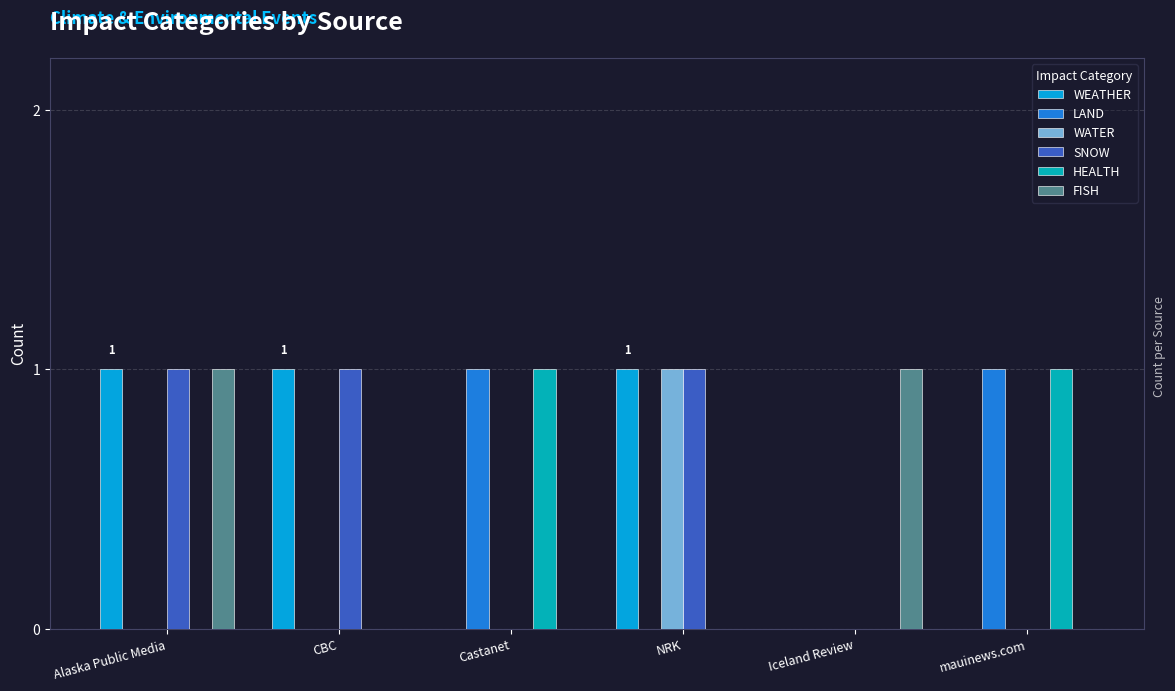

At which label does WATER reach its peak?

NRK